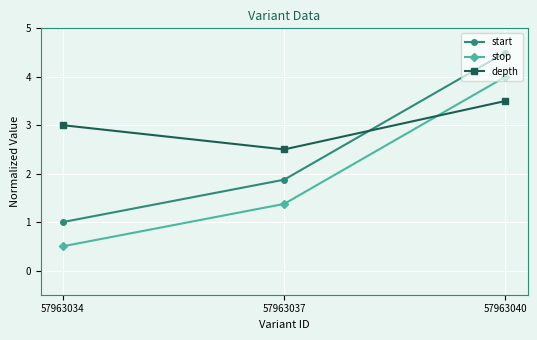

What is the value of the stop point at the 3rd from the left?

4.0